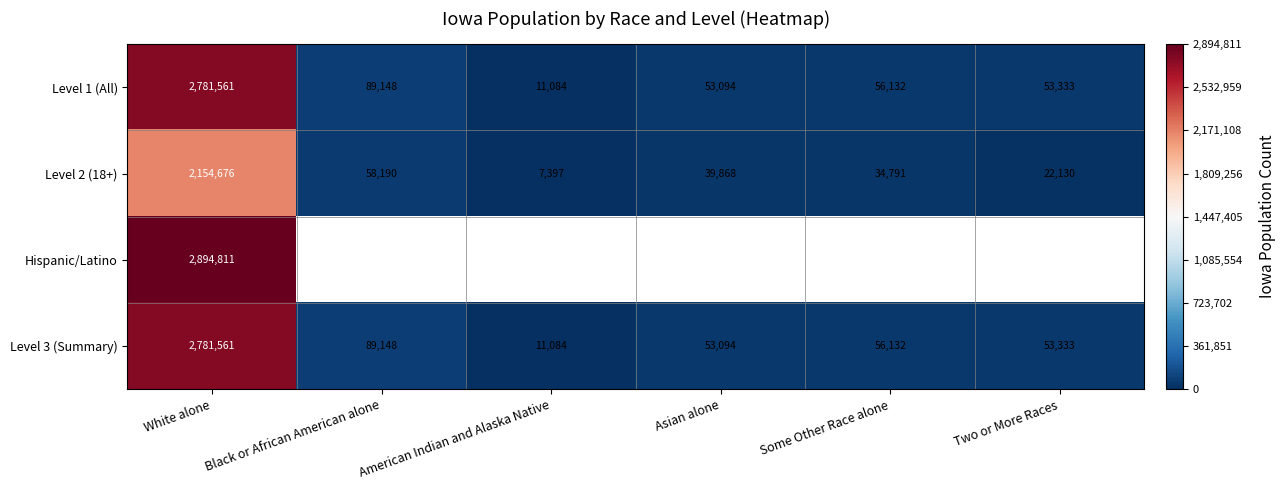

The value of Level 3 (Summary) at Two or More Races is 77340.8. True or false?

False